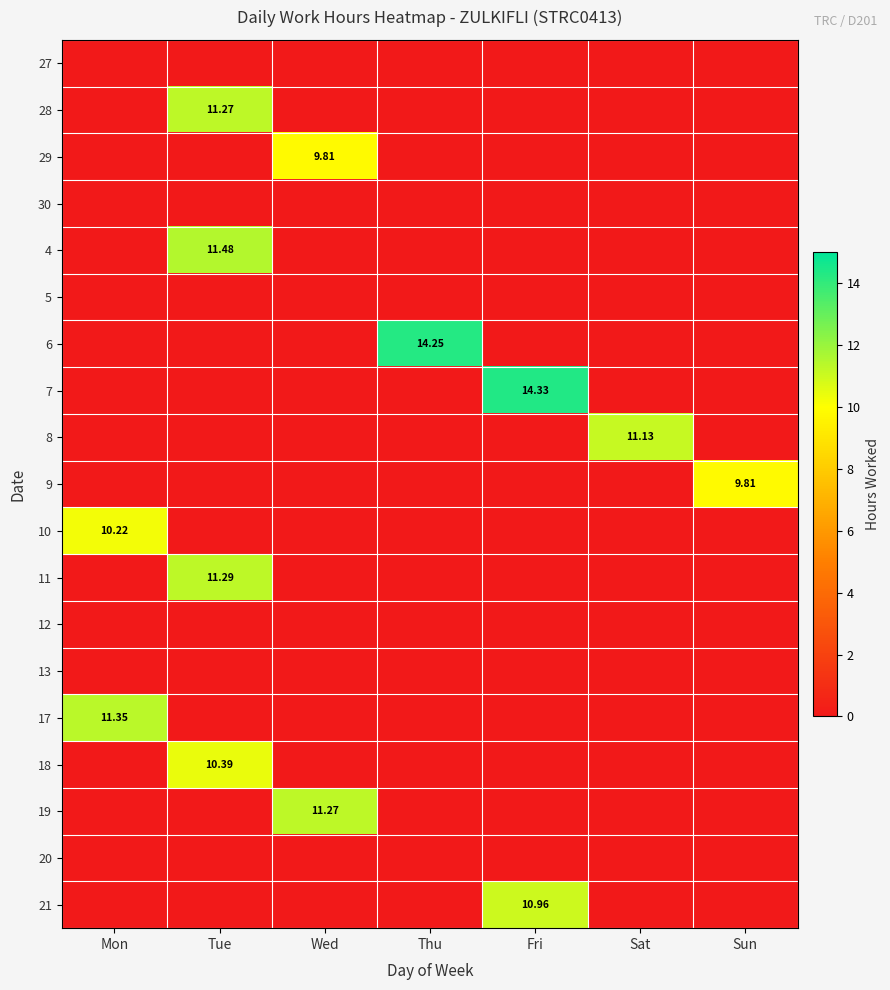

Rank the categories by 21 value from highest to lowest.

Fri, Mon, Tue, Wed, Thu, Sat, Sun